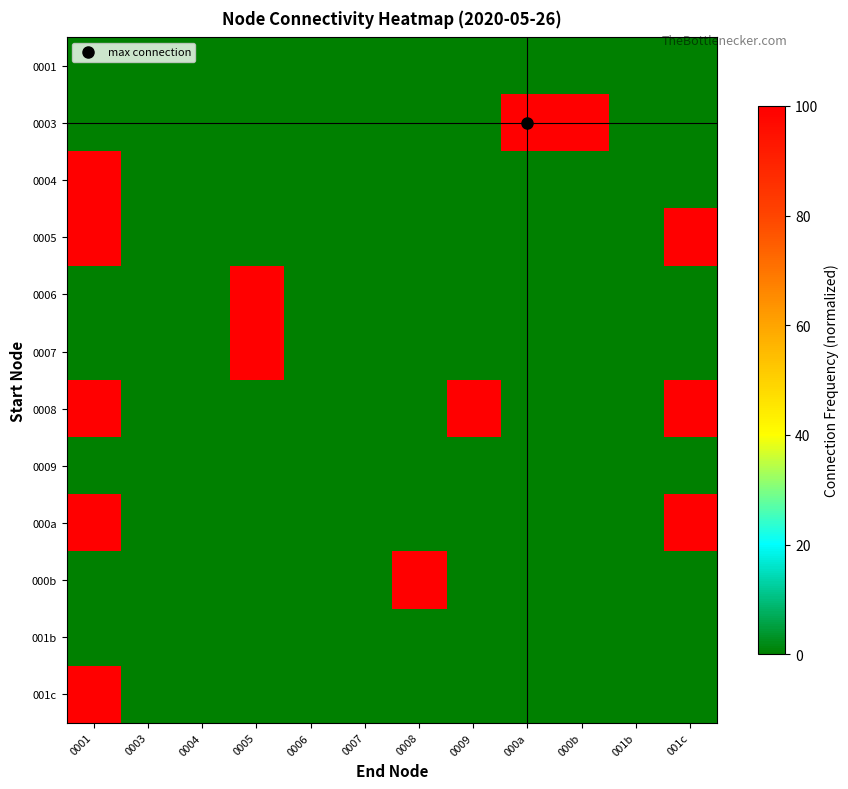

Reading left to right, list all the values displayed in this chart.

0001: 0001=0.0	0003=0.0	0004=0.0	0005=0.0	0006=0.0	0007=0.0	0008=0.0	0009=0.0	000a=0.0	000b=0.0	001b=0.0	001c=0.0
0003: 0001=0.0	0003=0.0	0004=0.0	0005=0.0	0006=0.0	0007=0.0	0008=0.0	0009=0.0	000a=100.0	000b=100.0	001b=0.0	001c=0.0
0004: 0001=100.0	0003=0.0	0004=0.0	0005=0.0	0006=0.0	0007=0.0	0008=0.0	0009=0.0	000a=0.0	000b=0.0	001b=0.0	001c=0.0
0005: 0001=100.0	0003=0.0	0004=0.0	0005=0.0	0006=0.0	0007=0.0	0008=0.0	0009=0.0	000a=0.0	000b=0.0	001b=0.0	001c=100.0
0006: 0001=0.0	0003=0.0	0004=0.0	0005=100.0	0006=0.0	0007=0.0	0008=0.0	0009=0.0	000a=0.0	000b=0.0	001b=0.0	001c=0.0
0007: 0001=0.0	0003=0.0	0004=0.0	0005=100.0	0006=0.0	0007=0.0	0008=0.0	0009=0.0	000a=0.0	000b=0.0	001b=0.0	001c=0.0
0008: 0001=100.0	0003=0.0	0004=0.0	0005=0.0	0006=0.0	0007=0.0	0008=0.0	0009=100.0	000a=0.0	000b=0.0	001b=0.0	001c=100.0
0009: 0001=0.0	0003=0.0	0004=0.0	0005=0.0	0006=0.0	0007=0.0	0008=0.0	0009=0.0	000a=0.0	000b=0.0	001b=0.0	001c=0.0
000a: 0001=100.0	0003=0.0	0004=0.0	0005=0.0	0006=0.0	0007=0.0	0008=0.0	0009=0.0	000a=0.0	000b=0.0	001b=0.0	001c=100.0
000b: 0001=0.0	0003=0.0	0004=0.0	0005=0.0	0006=0.0	0007=0.0	0008=100.0	0009=0.0	000a=0.0	000b=0.0	001b=0.0	001c=0.0
001b: 0001=0.0	0003=0.0	0004=0.0	0005=0.0	0006=0.0	0007=0.0	0008=0.0	0009=0.0	000a=0.0	000b=0.0	001b=0.0	001c=0.0
001c: 0001=100.0	0003=0.0	0004=0.0	0005=0.0	0006=0.0	0007=0.0	0008=0.0	0009=0.0	000a=0.0	000b=0.0	001b=0.0	001c=0.0